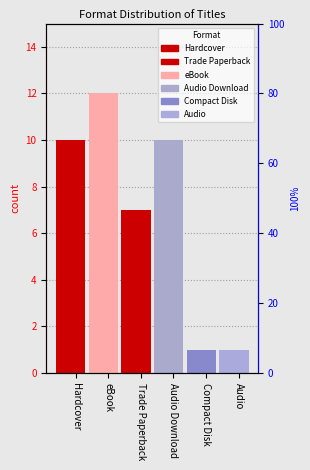

What is the minimum value shown in the chart?

1